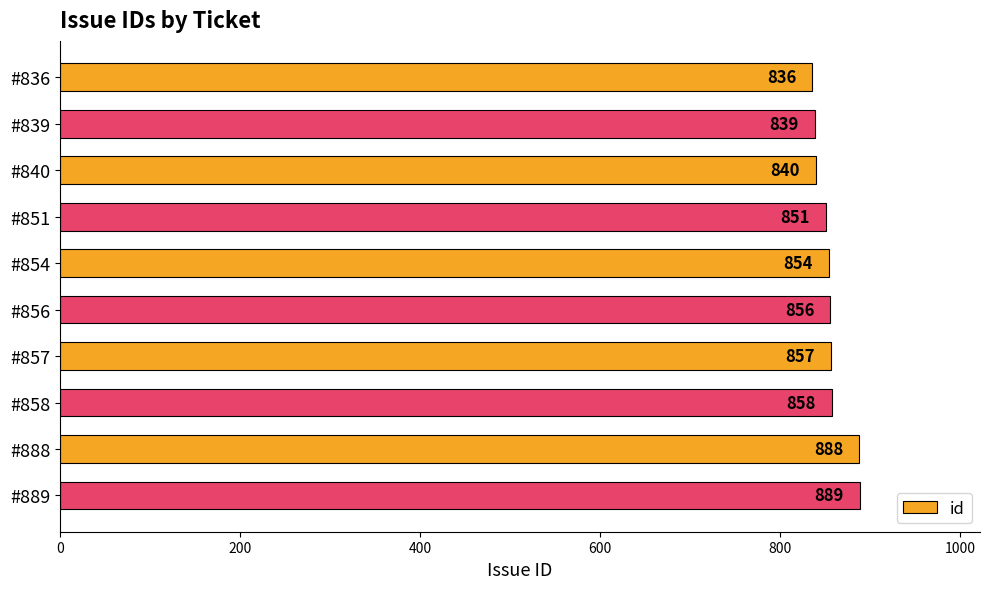

The chart shows a value of 1303 at #858. True or false?

False